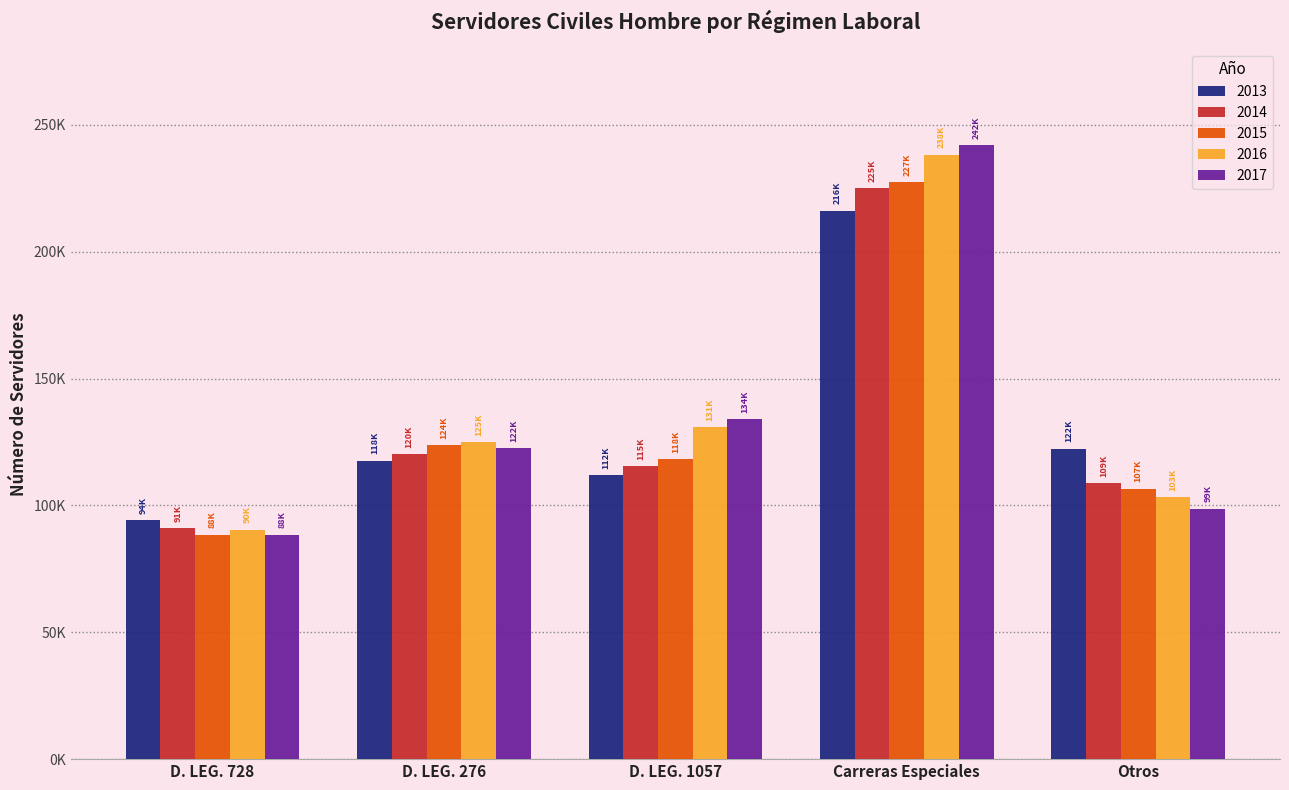

What is the label of the 4th bar from the left?

Carreras Especiales